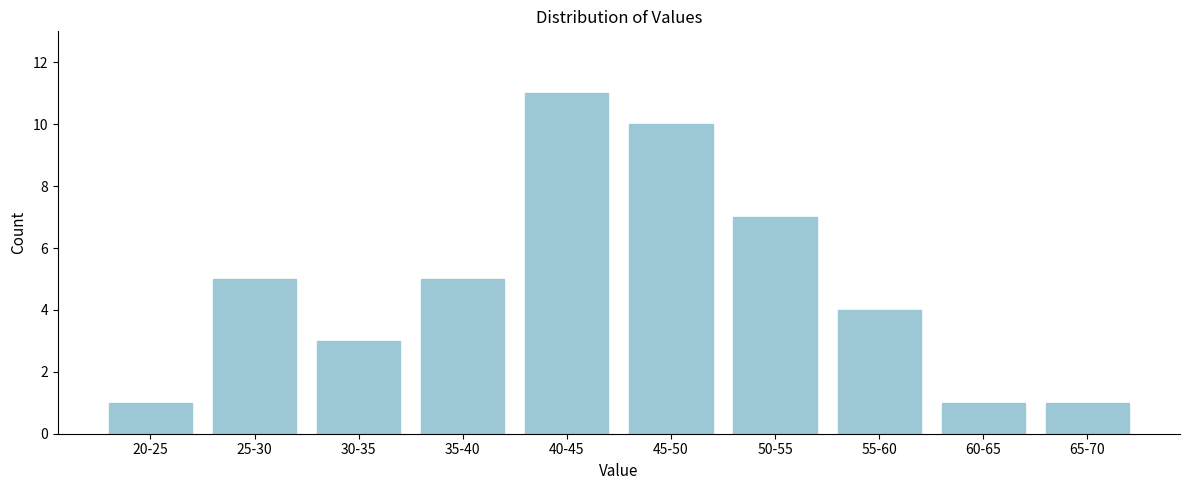

Reading left to right, transcribe all the data shown in this chart.

1	5	3	5	11	10	7	4	1	1